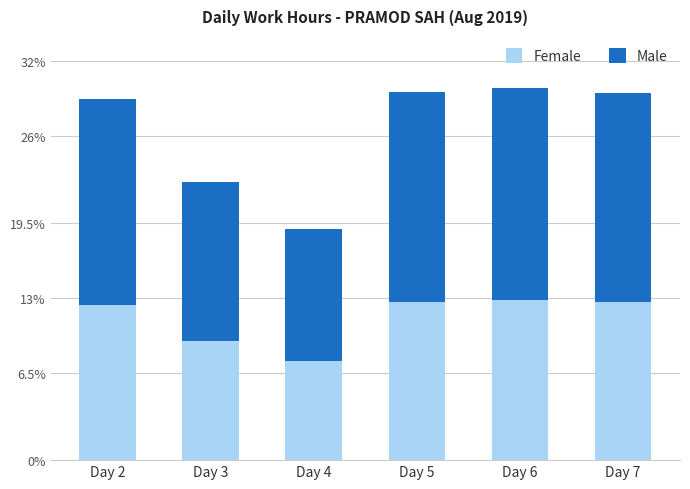

Are the bars grouped side by side (vs. stacked)?

No